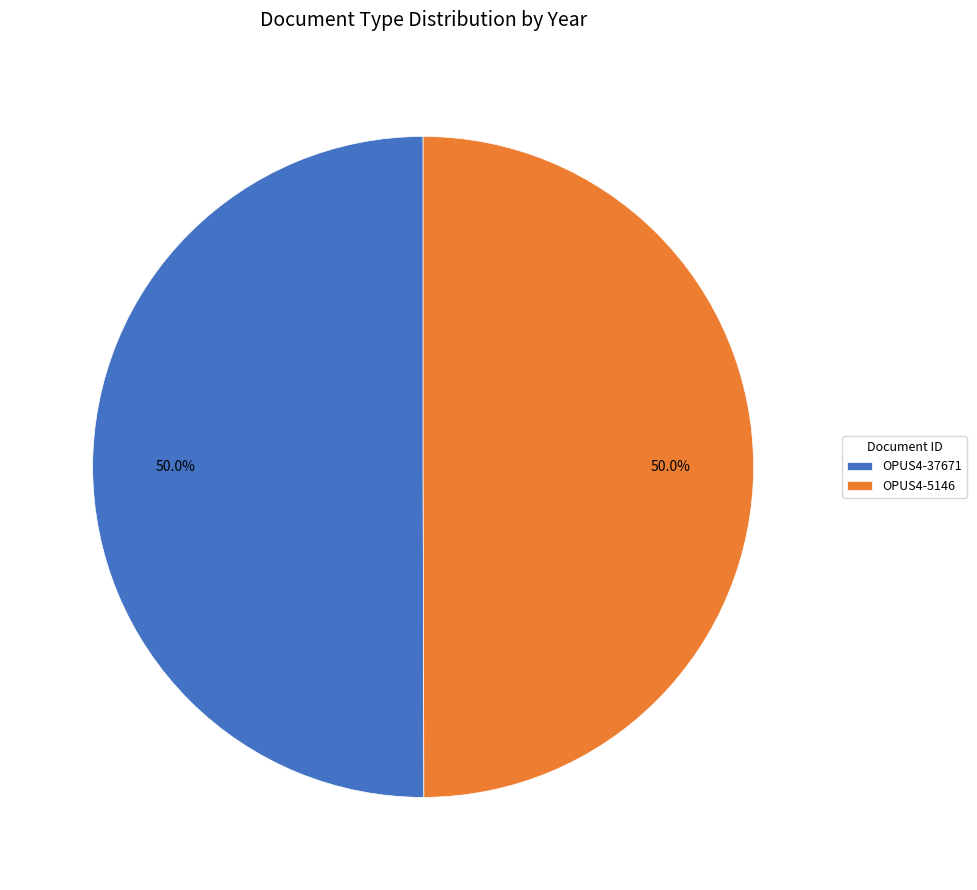

Approximately how many times larger is the value at OPUS4-37671 compared to OPUS4-5146?

1.0